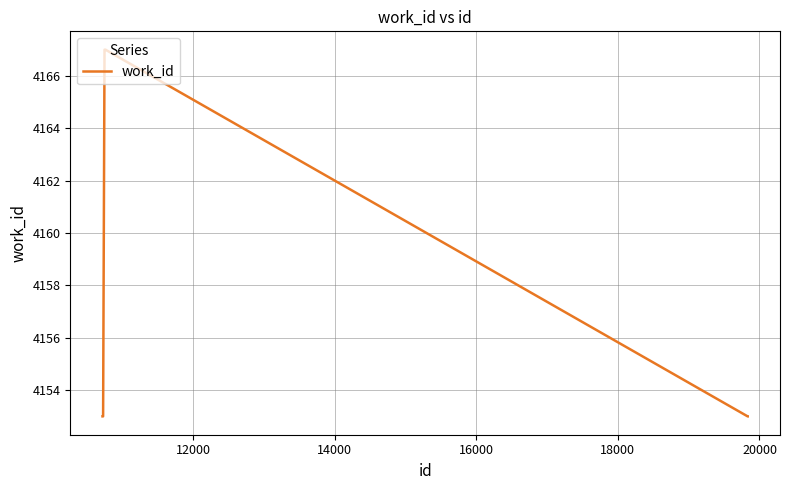

What is the minimum value shown in the chart?

4153